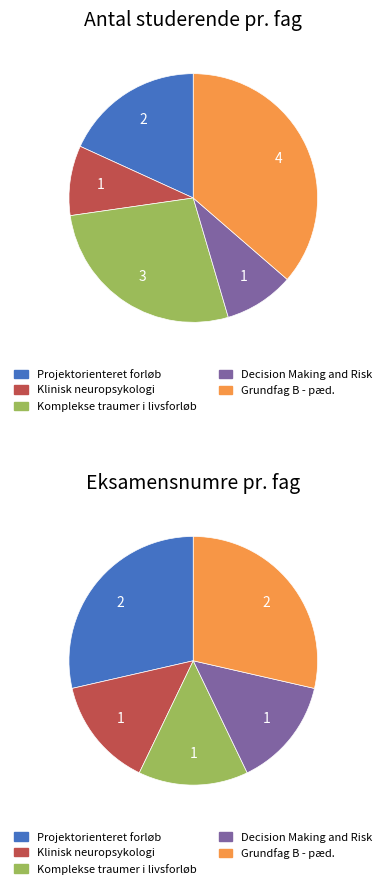

To the nearest percent, what percentage of the pie is Grundfag B - pæd.?

36%